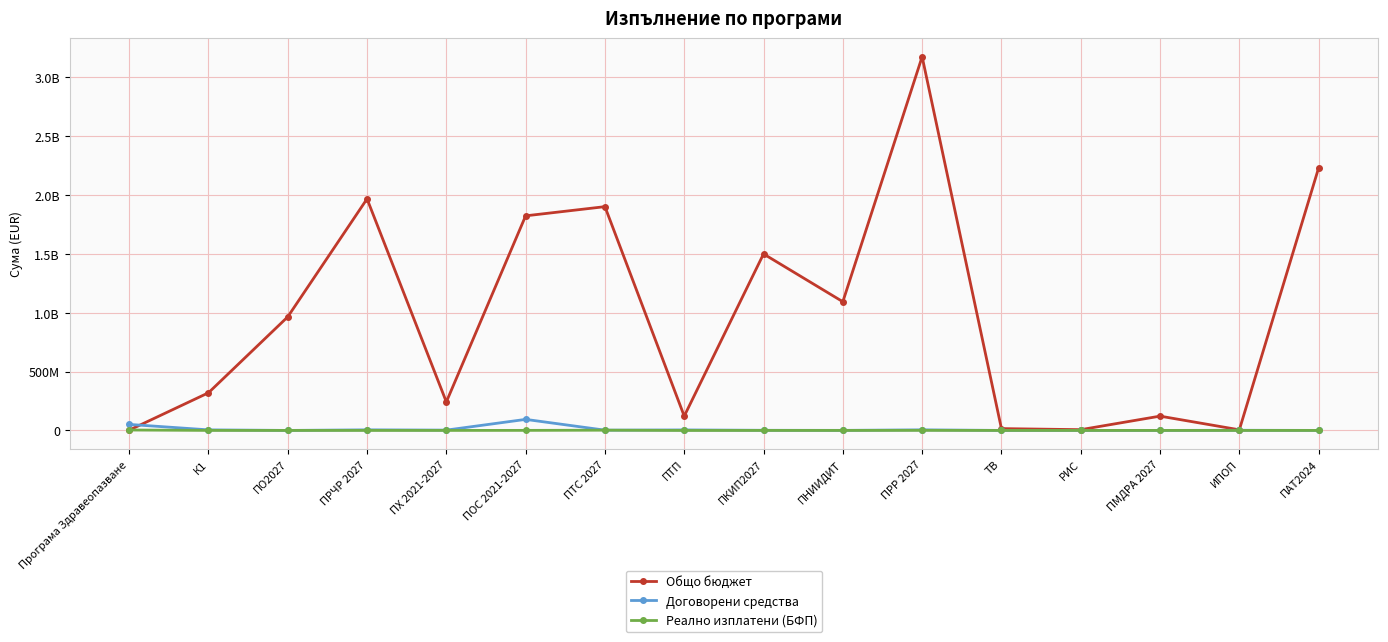

Which label corresponds to the smallest value in the chart?

ПТП